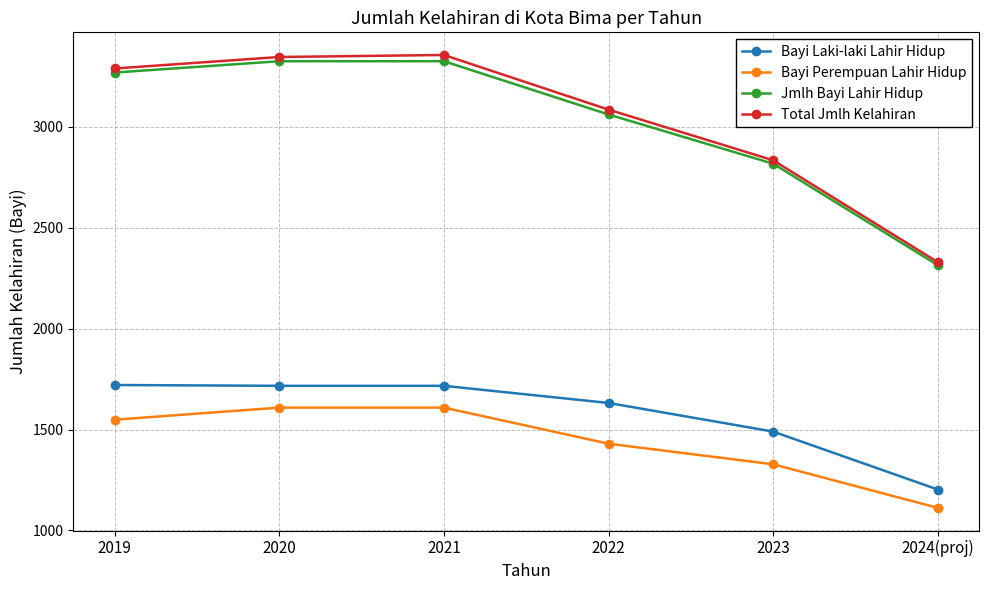

What is the label of the 1st point from the right?

2024(proj)